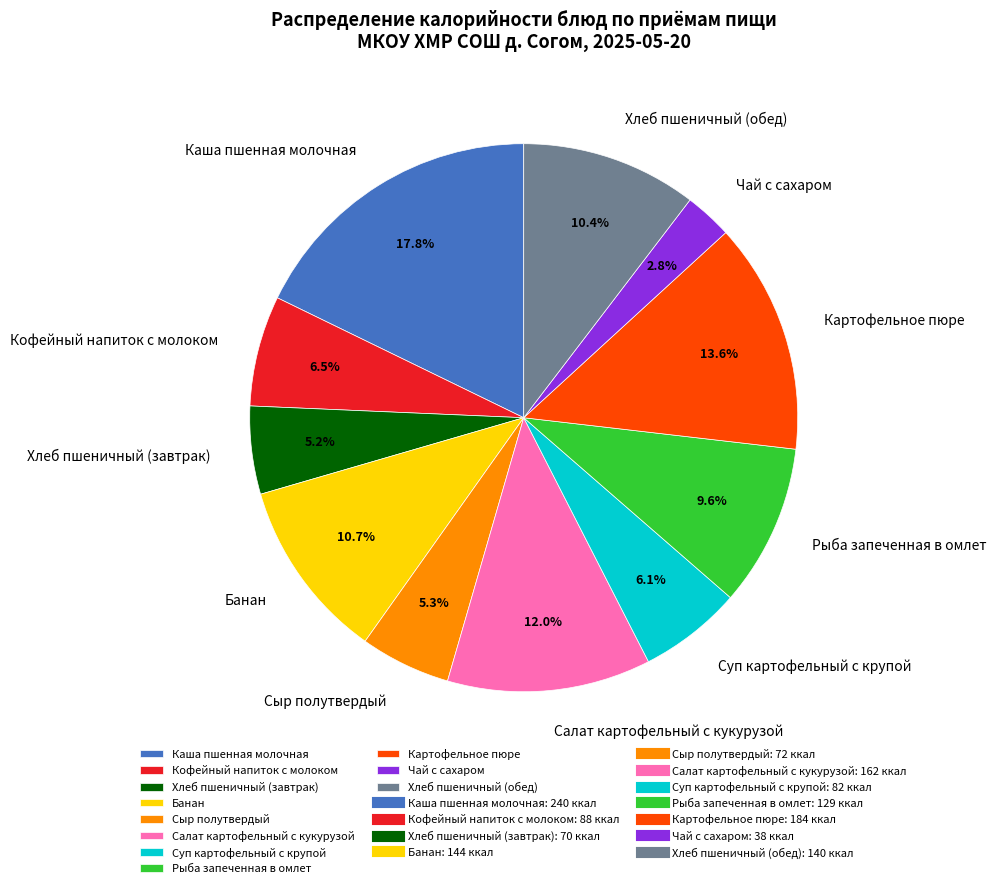

Which category has the biggest portion of the pie?

Каша пшенная молочная